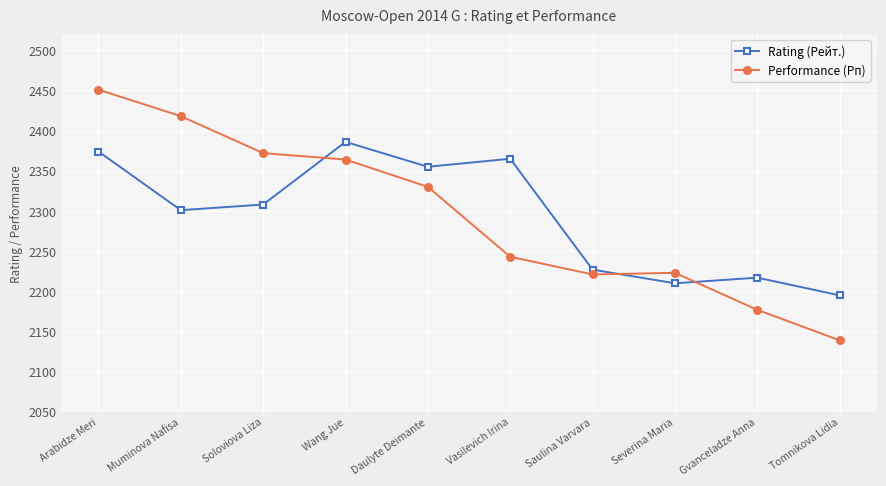

Between Daulyte Deimante and Tomnikova Lidia, which series saw the biggest shift?

Performance (Рп)